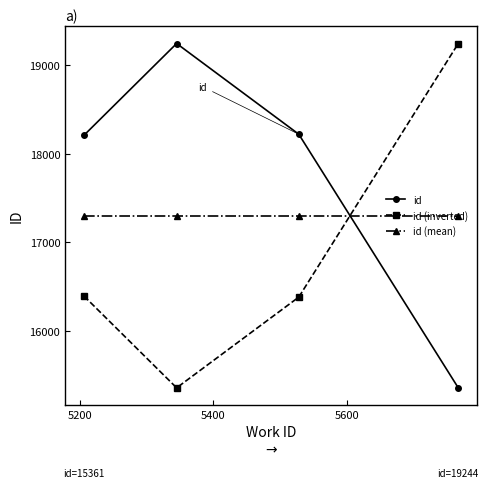

What is the smallest value displayed?

15361.0